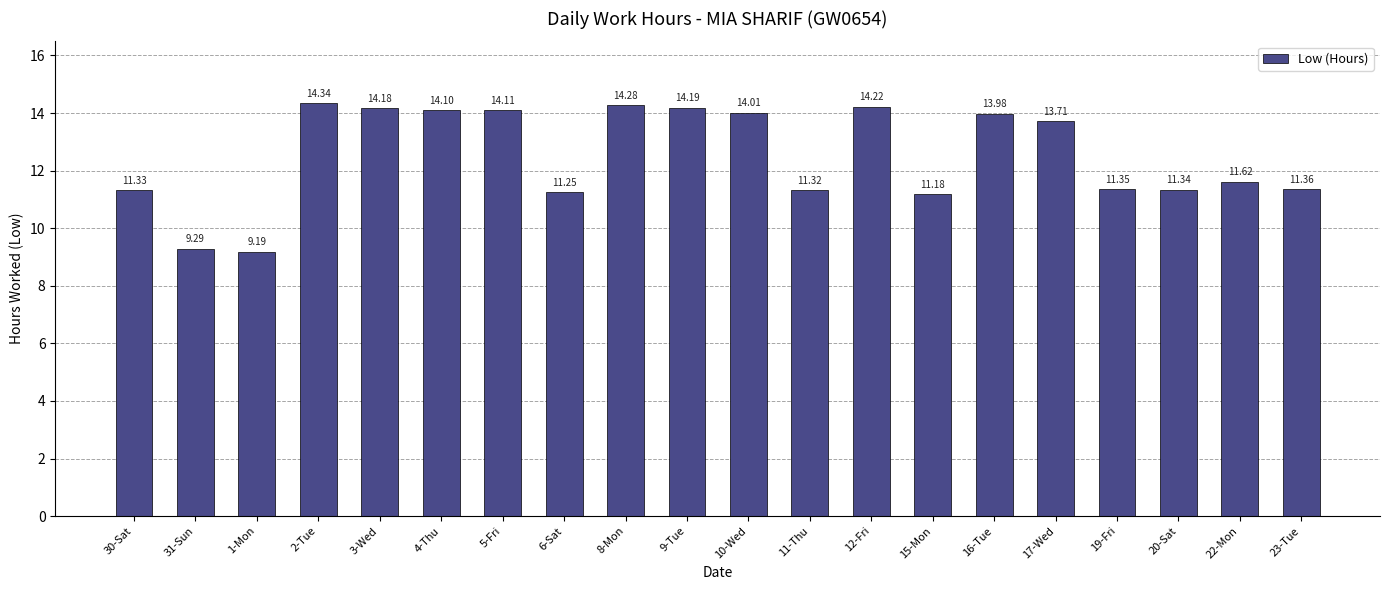

What is the change in value from 5-Fri to 15-Mon?

-2.9